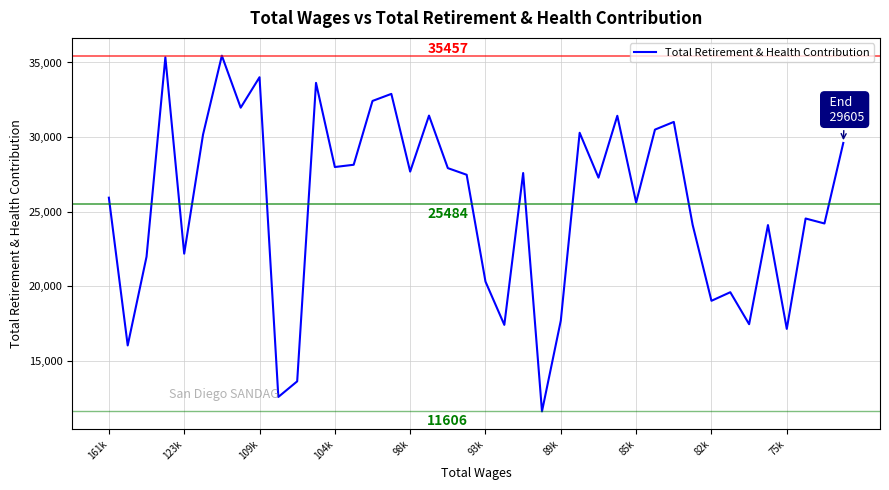

What is the minimum value shown in the chart?

11606